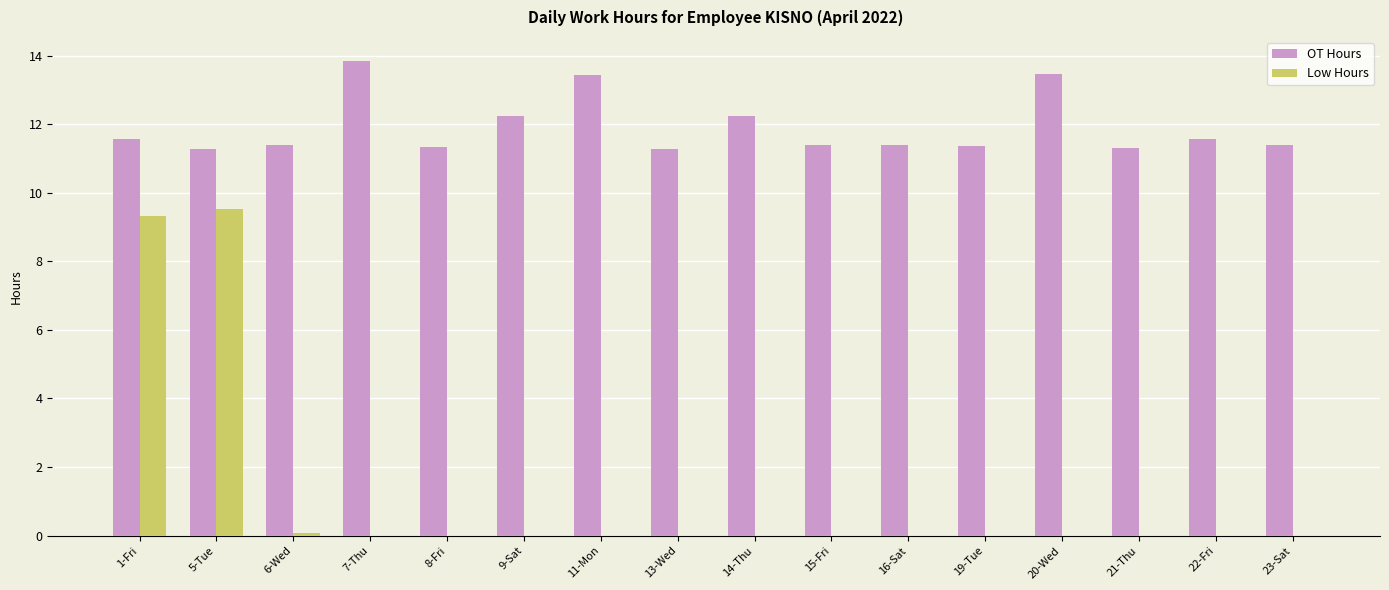

Which series has the largest total across all categories?

OT Hours